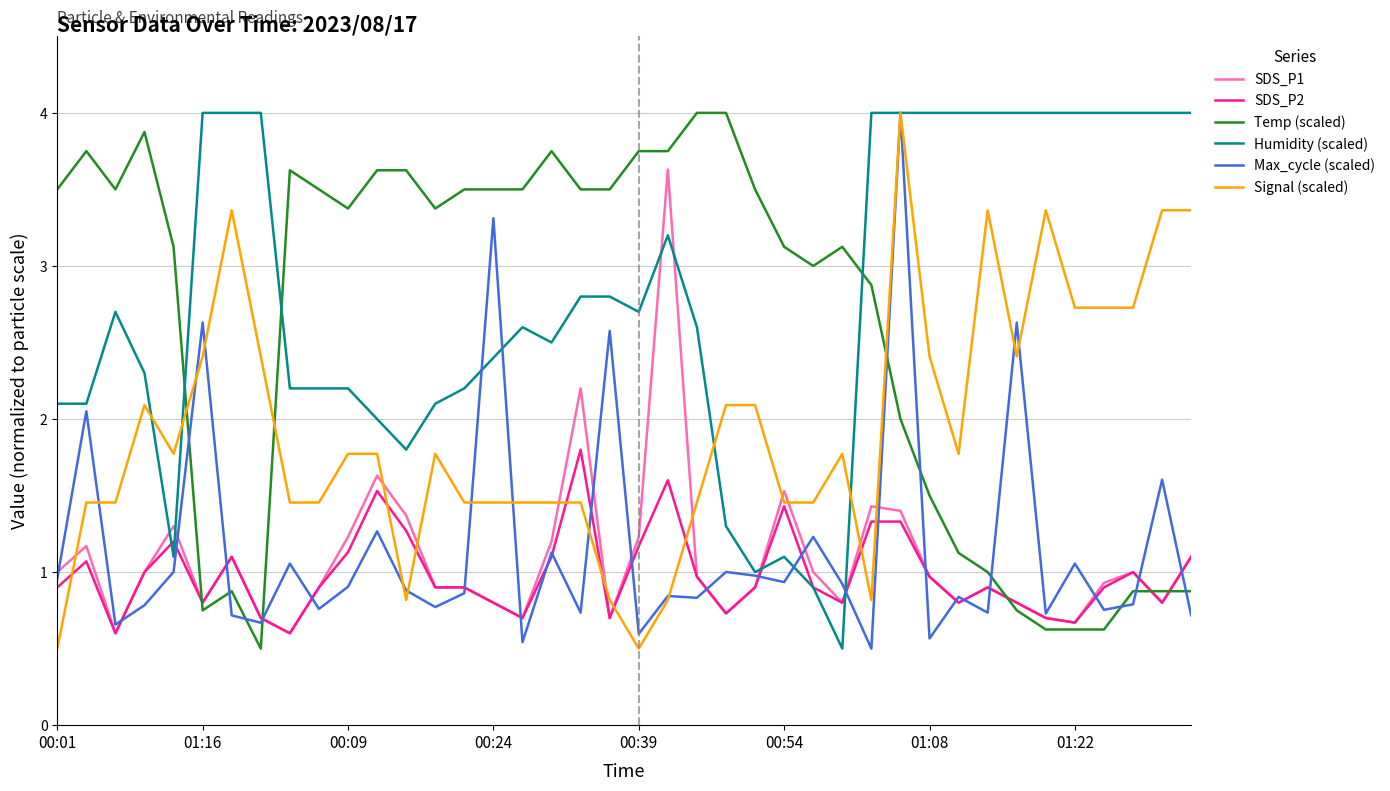

What is the minimum value shown in the chart?

0.5